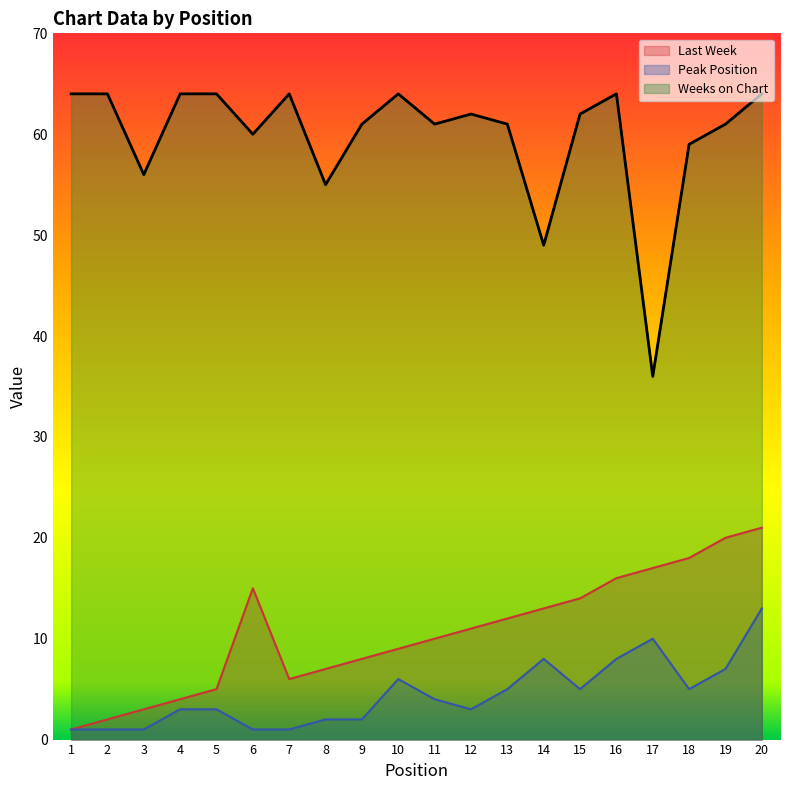

Is it true that Peak Position equals 8 at 18?

False